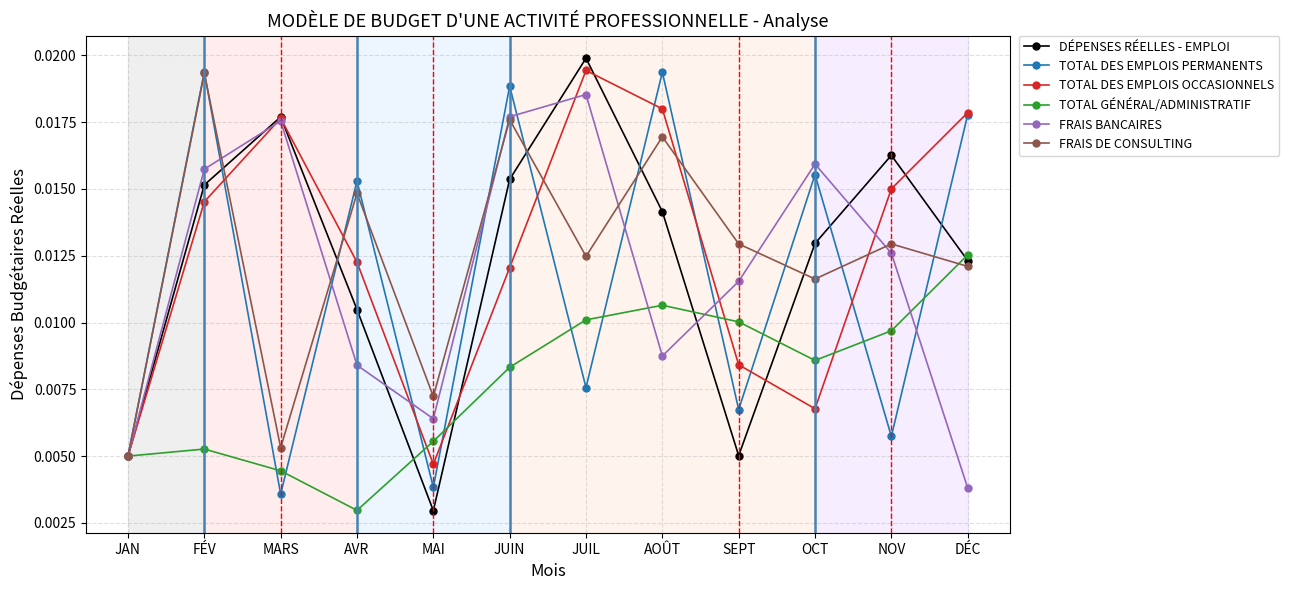

Where is the first local minimum for FRAIS BANCAIRES?

MAI